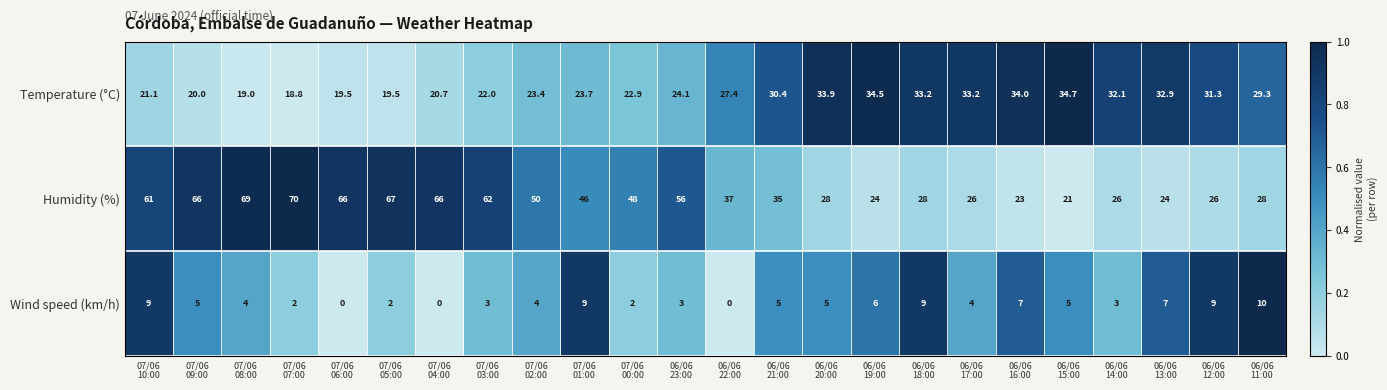

Count the Wind speed (km/h) values in the range 3 to 7.

13